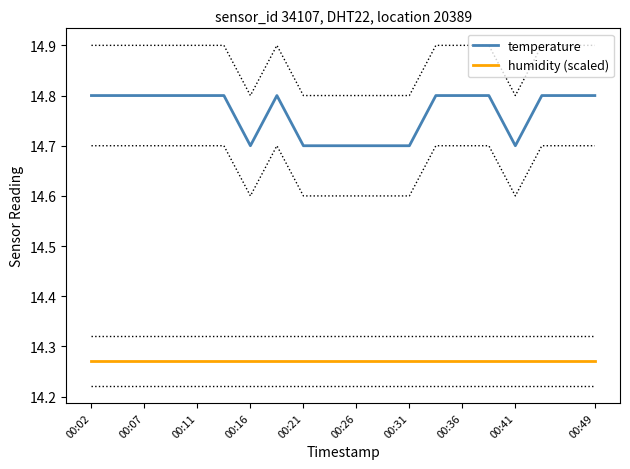

What is the minimum value for temperature?

14.7